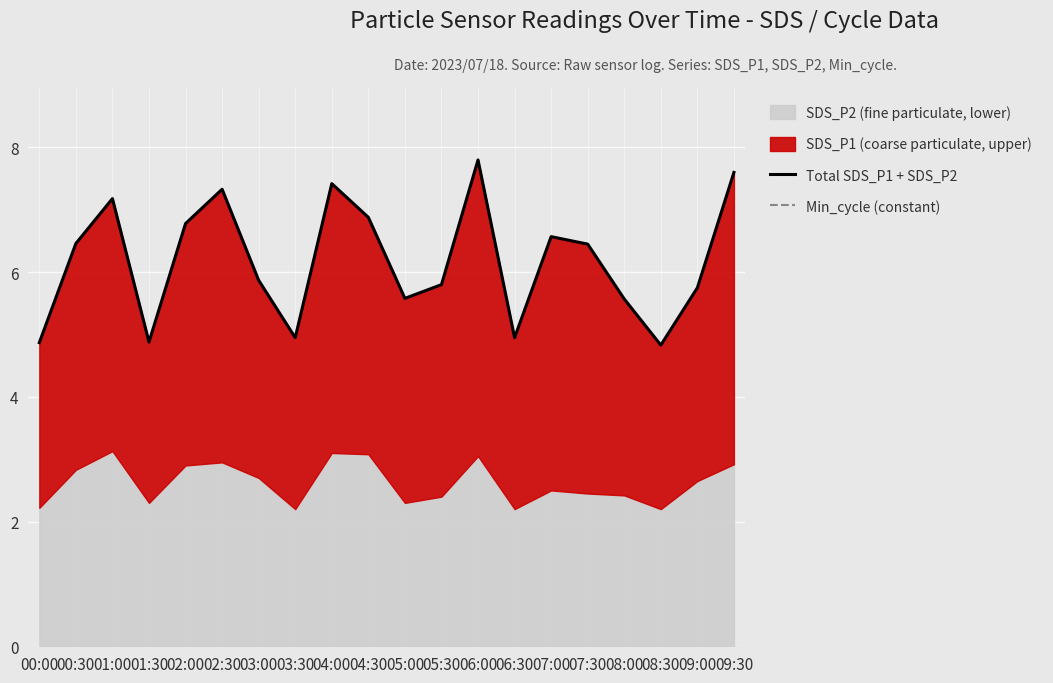

Where is Total SDS_P1 + SDS_P2 nearest to the value 6?

03:00